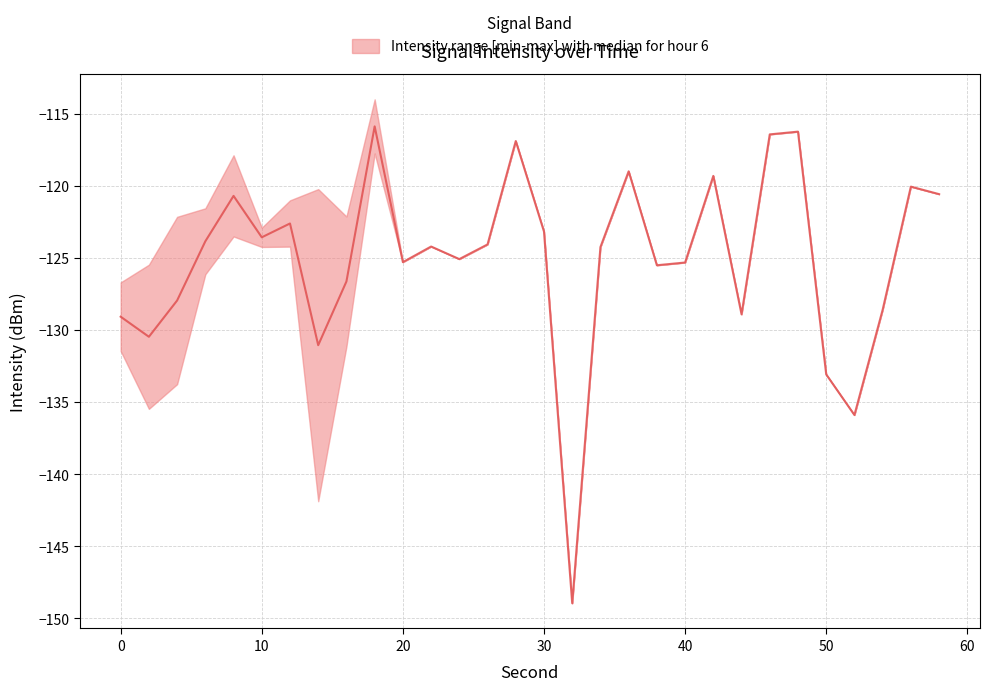

What is the maximum value shown in the chart?

-114.0